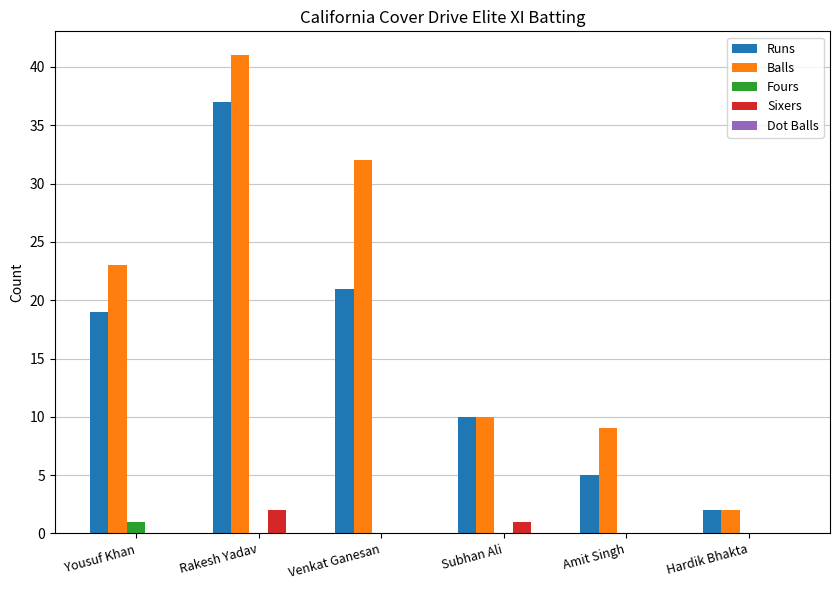

At which label does Fours reach its peak?

Yousuf Khan